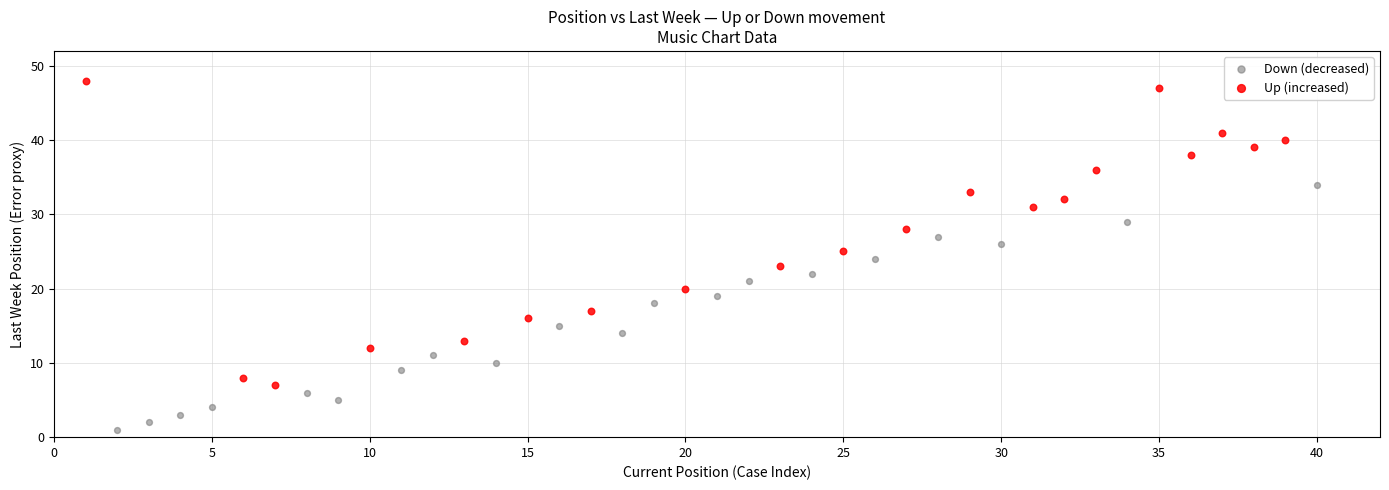

Which series reaches the maximum Y coordinate?

Up (increased)